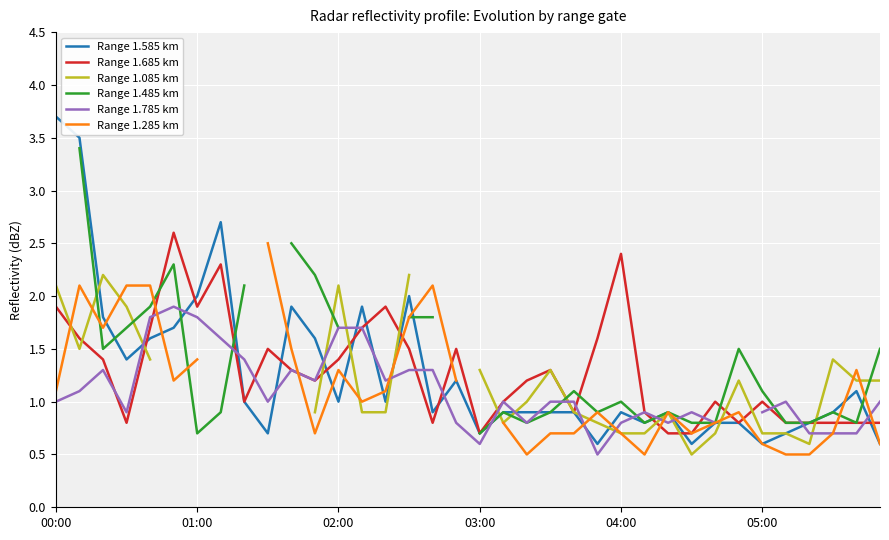

True or false: Range 1.585 km has a value of 1.3 at 01:00.

False